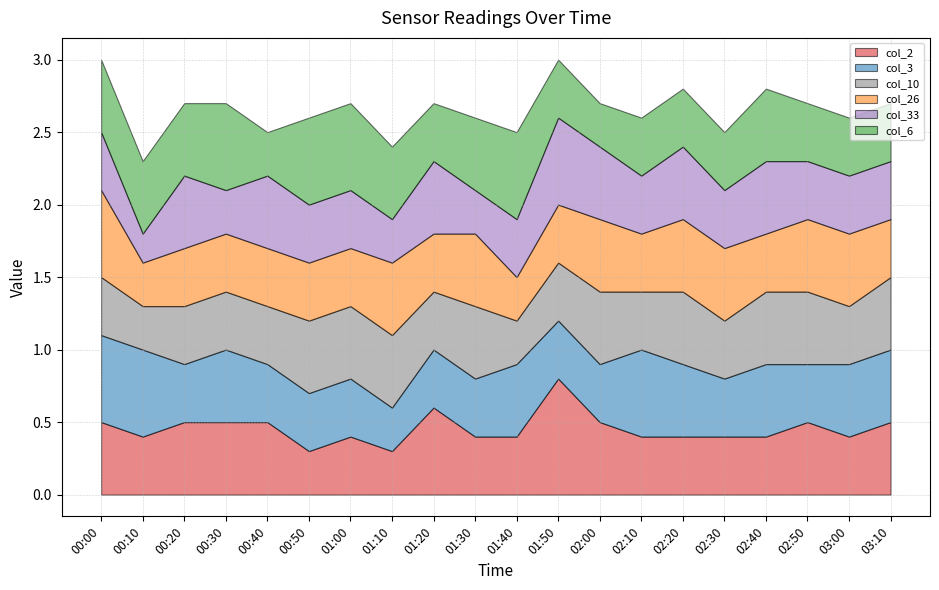

Reading left to right, list all the values displayed in this chart.

col_2: 00:00=0.5	00:10=0.4	00:20=0.5	00:30=0.5	00:40=0.5	00:50=0.3	01:00=0.4	01:10=0.3	01:20=0.6	01:30=0.4	01:40=0.4	01:50=0.8	02:00=0.5	02:10=0.4	02:20=0.4	02:30=0.4	02:40=0.4	02:50=0.5	03:00=0.4	03:10=0.5
col_3: 00:00=0.6	00:10=0.6	00:20=0.4	00:30=0.5	00:40=0.4	00:50=0.4	01:00=0.4	01:10=0.3	01:20=0.4	01:30=0.4	01:40=0.5	01:50=0.4	02:00=0.4	02:10=0.6	02:20=0.5	02:30=0.4	02:40=0.5	02:50=0.4	03:00=0.5	03:10=0.5
col_10: 00:00=0.4	00:10=0.3	00:20=0.4	00:30=0.4	00:40=0.4	00:50=0.5	01:00=0.5	01:10=0.5	01:20=0.4	01:30=0.5	01:40=0.3	01:50=0.4	02:00=0.5	02:10=0.4	02:20=0.5	02:30=0.4	02:40=0.5	02:50=0.5	03:00=0.4	03:10=0.5
col_26: 00:00=0.6	00:10=0.3	00:20=0.4	00:30=0.4	00:40=0.4	00:50=0.4	01:00=0.4	01:10=0.5	01:20=0.4	01:30=0.5	01:40=0.3	01:50=0.4	02:00=0.5	02:10=0.4	02:20=0.5	02:30=0.5	02:40=0.4	02:50=0.5	03:00=0.5	03:10=0.4
col_33: 00:00=0.4	00:10=0.2	00:20=0.5	00:30=0.3	00:40=0.5	00:50=0.4	01:00=0.4	01:10=0.3	01:20=0.5	01:30=0.3	01:40=0.4	01:50=0.6	02:00=0.5	02:10=0.4	02:20=0.5	02:30=0.4	02:40=0.5	02:50=0.4	03:00=0.4	03:10=0.4
col_6: 00:00=0.5	00:10=0.5	00:20=0.5	00:30=0.6	00:40=0.3	00:50=0.6	01:00=0.6	01:10=0.5	01:20=0.4	01:30=0.5	01:40=0.6	01:50=0.4	02:00=0.3	02:10=0.4	02:20=0.4	02:30=0.4	02:40=0.5	02:50=0.4	03:00=0.4	03:10=0.4